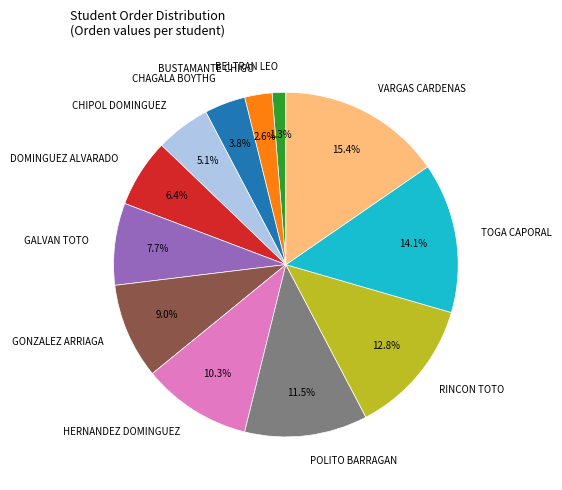

Combined, do POLITO BARRAGAN and TOGA CAPORAL account for over 50%?

No